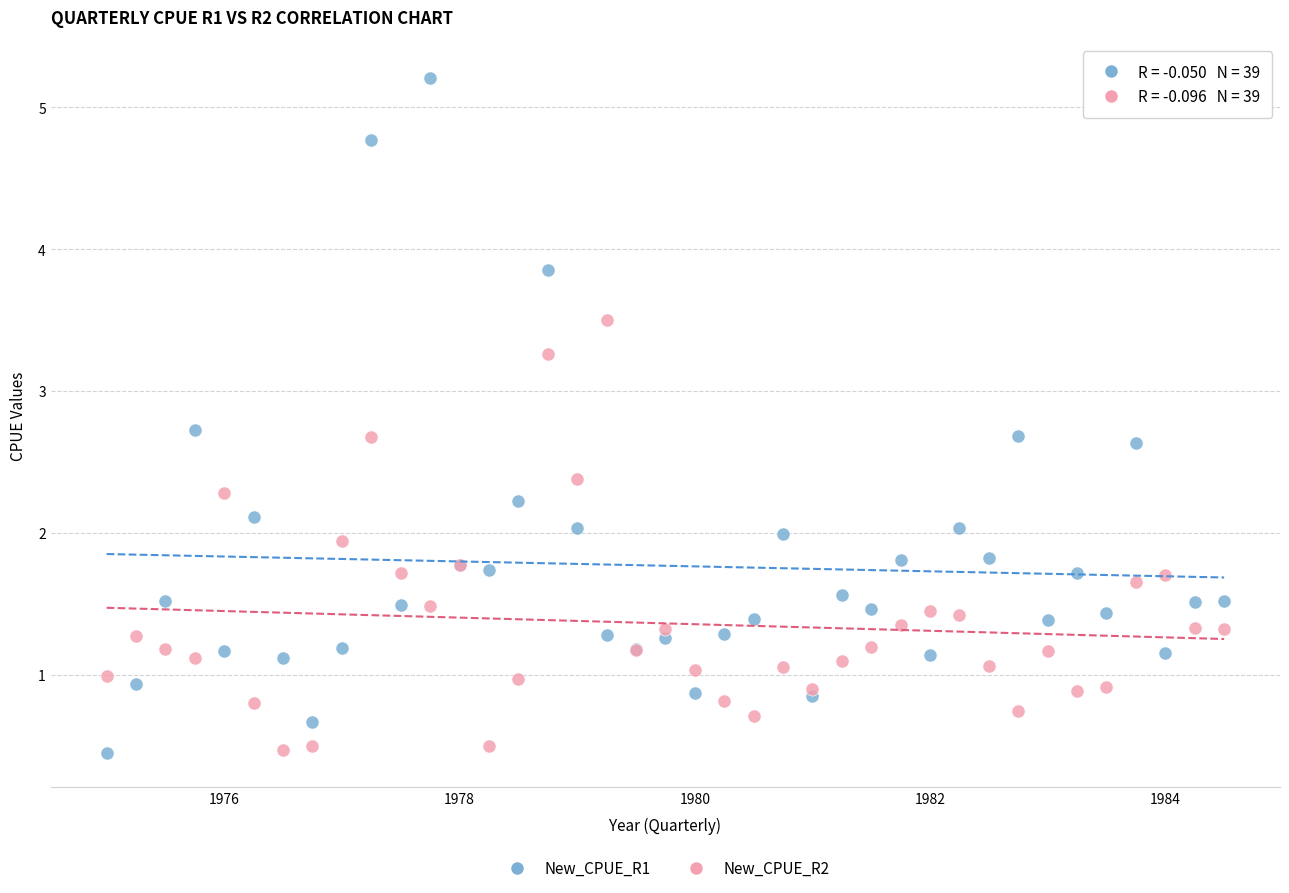

Which series reaches the maximum Y coordinate?

New_CPUE_R1